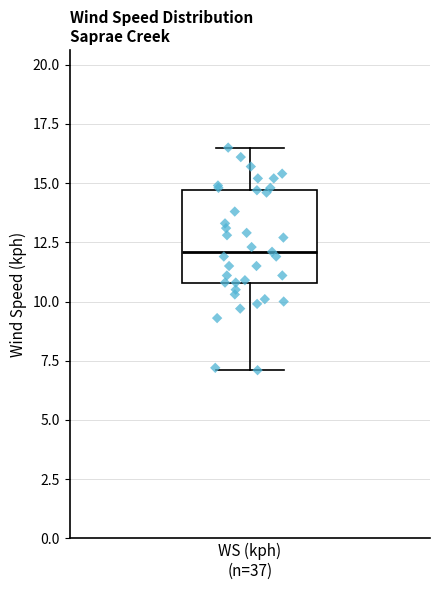

Read this box plot against the y-axis: the position of the median line, the range covered by the box, and the ends of both whiskers. The values are not printed on the chart, so give them approximately, as read against the axis.

median 12.0, box 11.0 to 14.5, whiskers 7.0 to 16.5